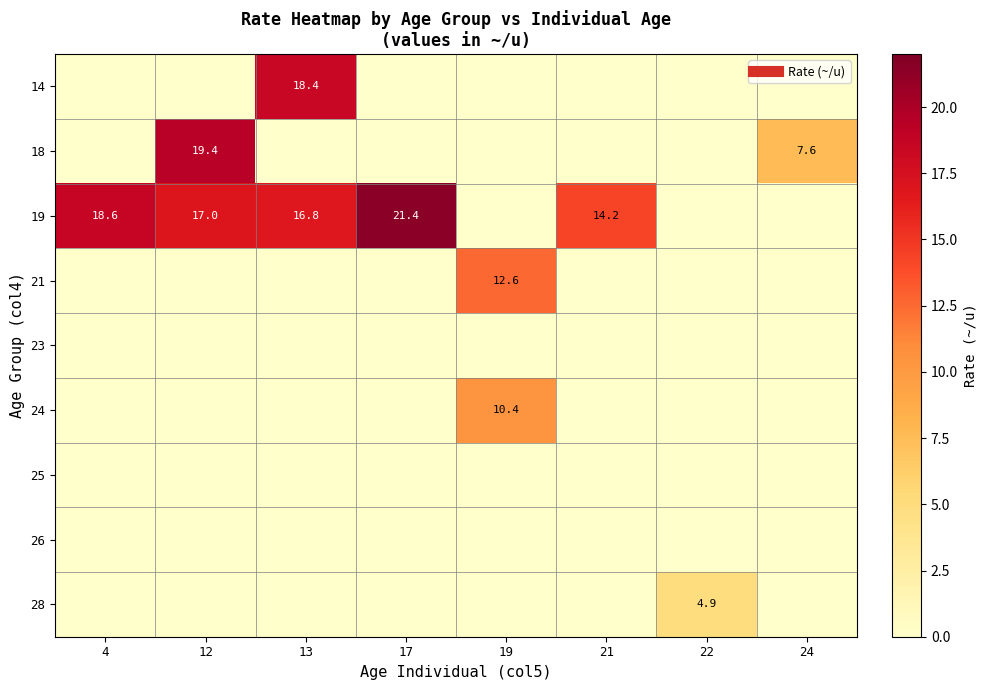

Is the value of 21 at 4 greater than the value of 26 at 21?

No